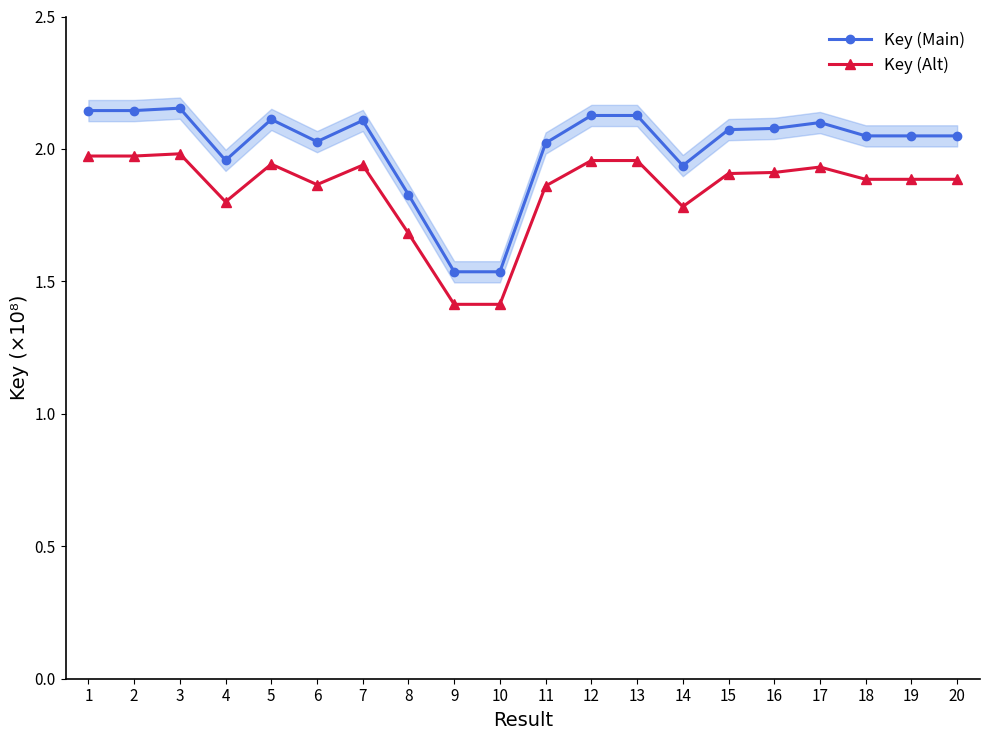

True or false: Key (Main) has a value of 3.4 at 20.

False